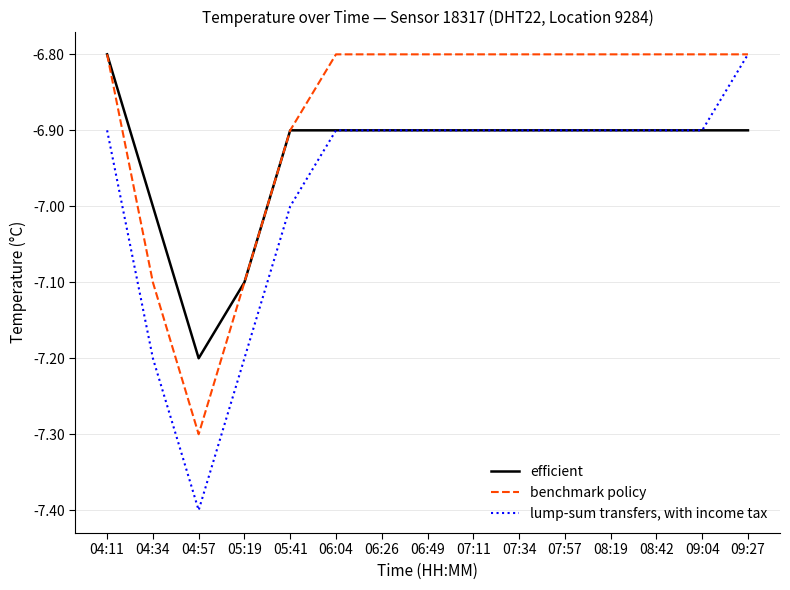

Reading left to right, what are all the values shown in this chart?

efficient: -6.8	-7.0	-7.2	-7.1	-6.9	-6.9	-6.9	-6.9	-6.9	-6.9	-6.9	-6.9	-6.9	-6.9	-6.9
benchmark policy: -6.8	-7.1	-7.3	-7.1	-6.9	-6.8	-6.8	-6.8	-6.8	-6.8	-6.8	-6.8	-6.8	-6.8	-6.8
lump-sum transfers, with income tax: -6.9	-7.2	-7.4	-7.2	-7.0	-6.9	-6.9	-6.9	-6.9	-6.9	-6.9	-6.9	-6.9	-6.9	-6.8